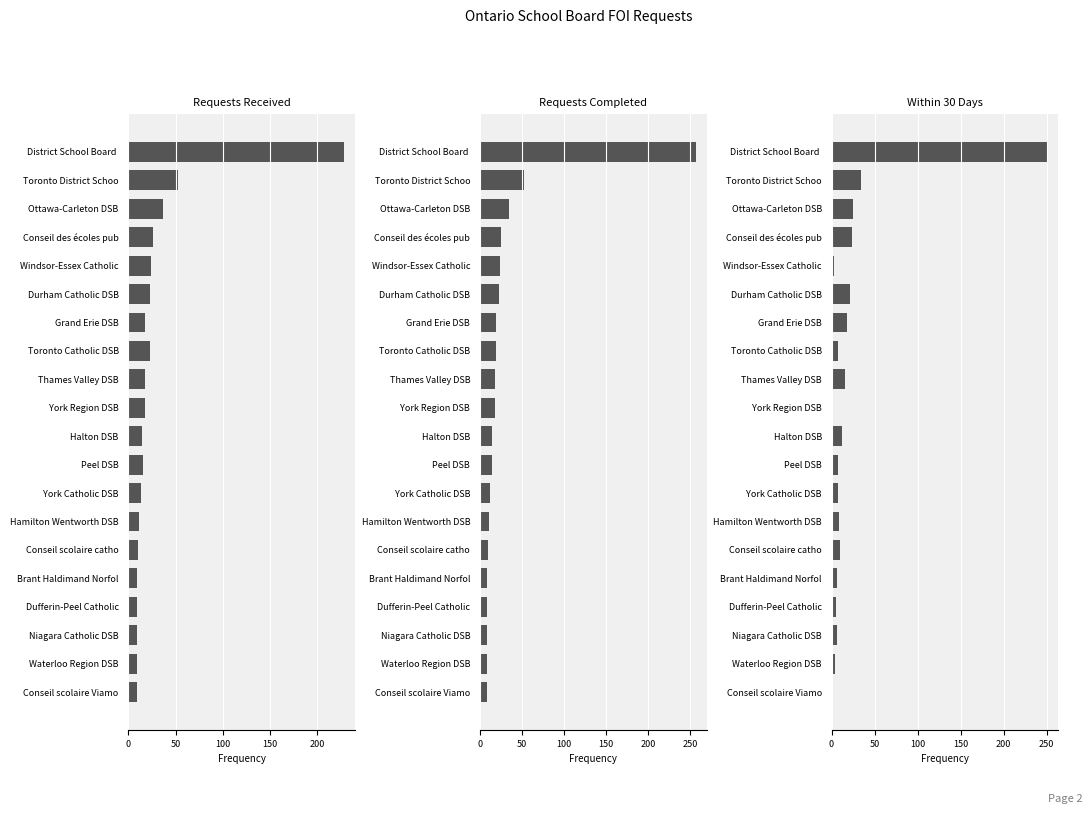

What is the difference between the maximum and minimum values in the Requests Received series?

220